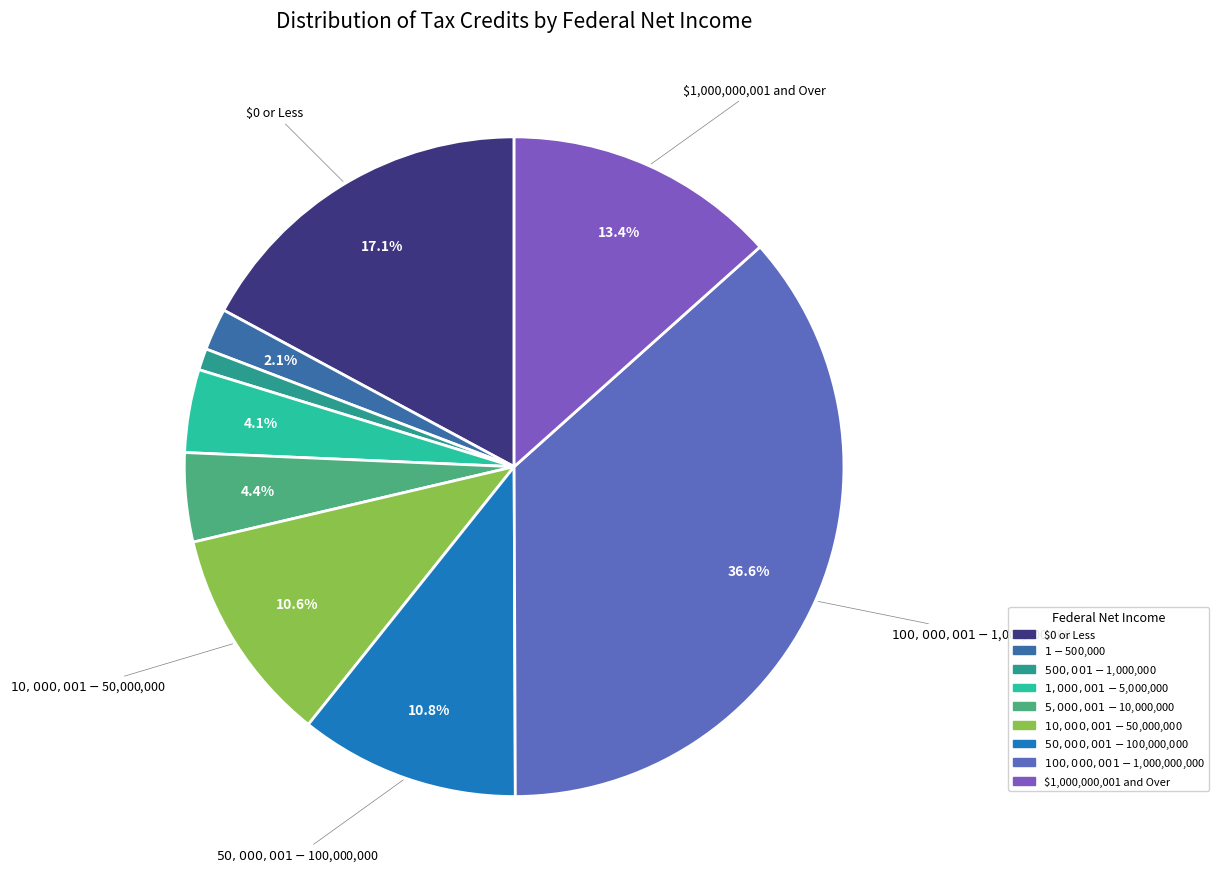

What is the largest slice in the pie chart?

$100,000,001 - $1,000,000,000